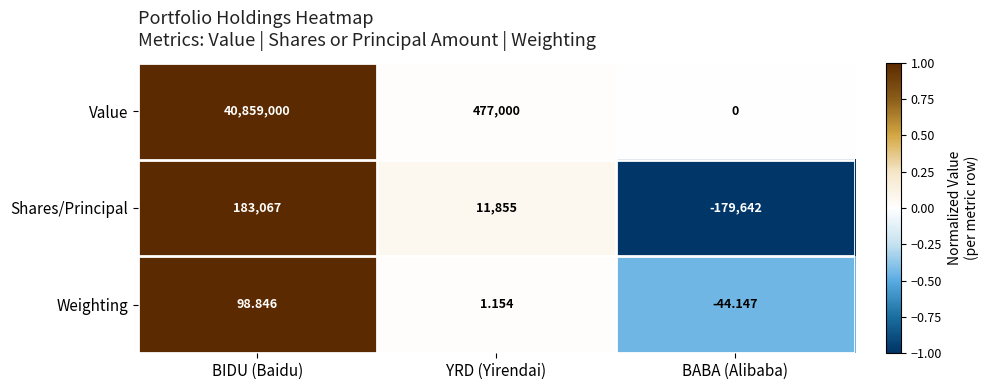

Which series has the largest total across all categories?

Value